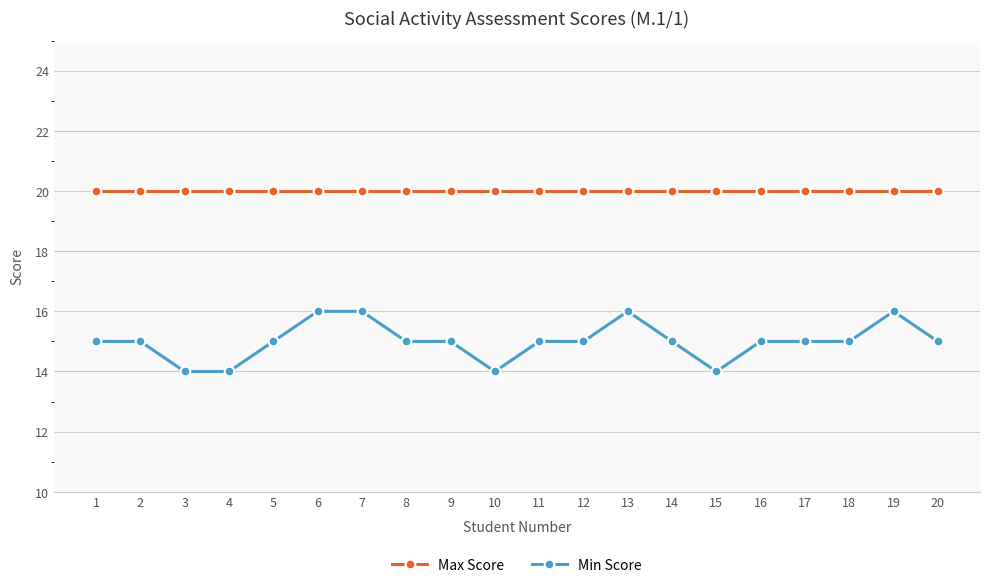

How many categories are shown in the chart?

20